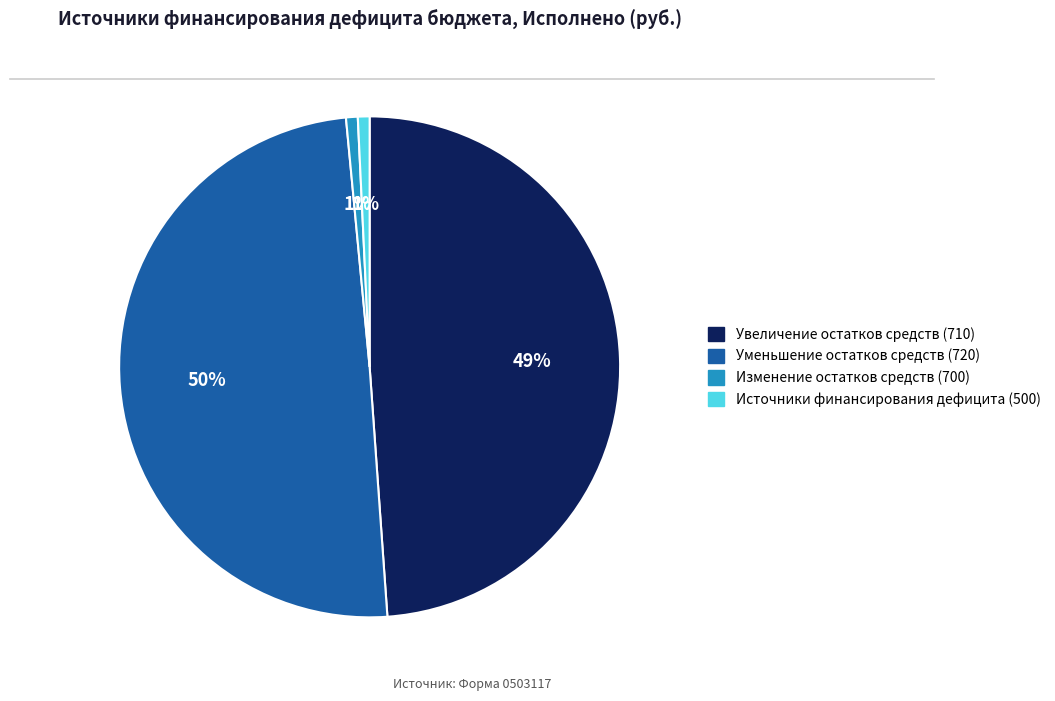

Which has a higher value, Источники финансирования дефицита (500) or Увеличение остатков средств (710)?

Увеличение остатков средств (710)